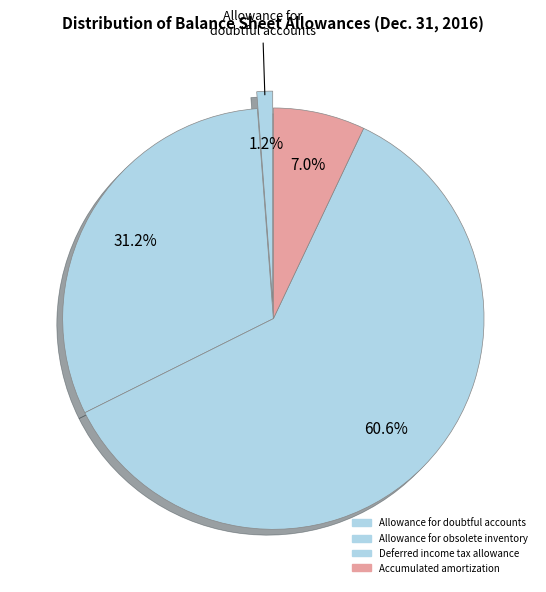

Which slice is the smallest?

Allowance for doubtful accounts